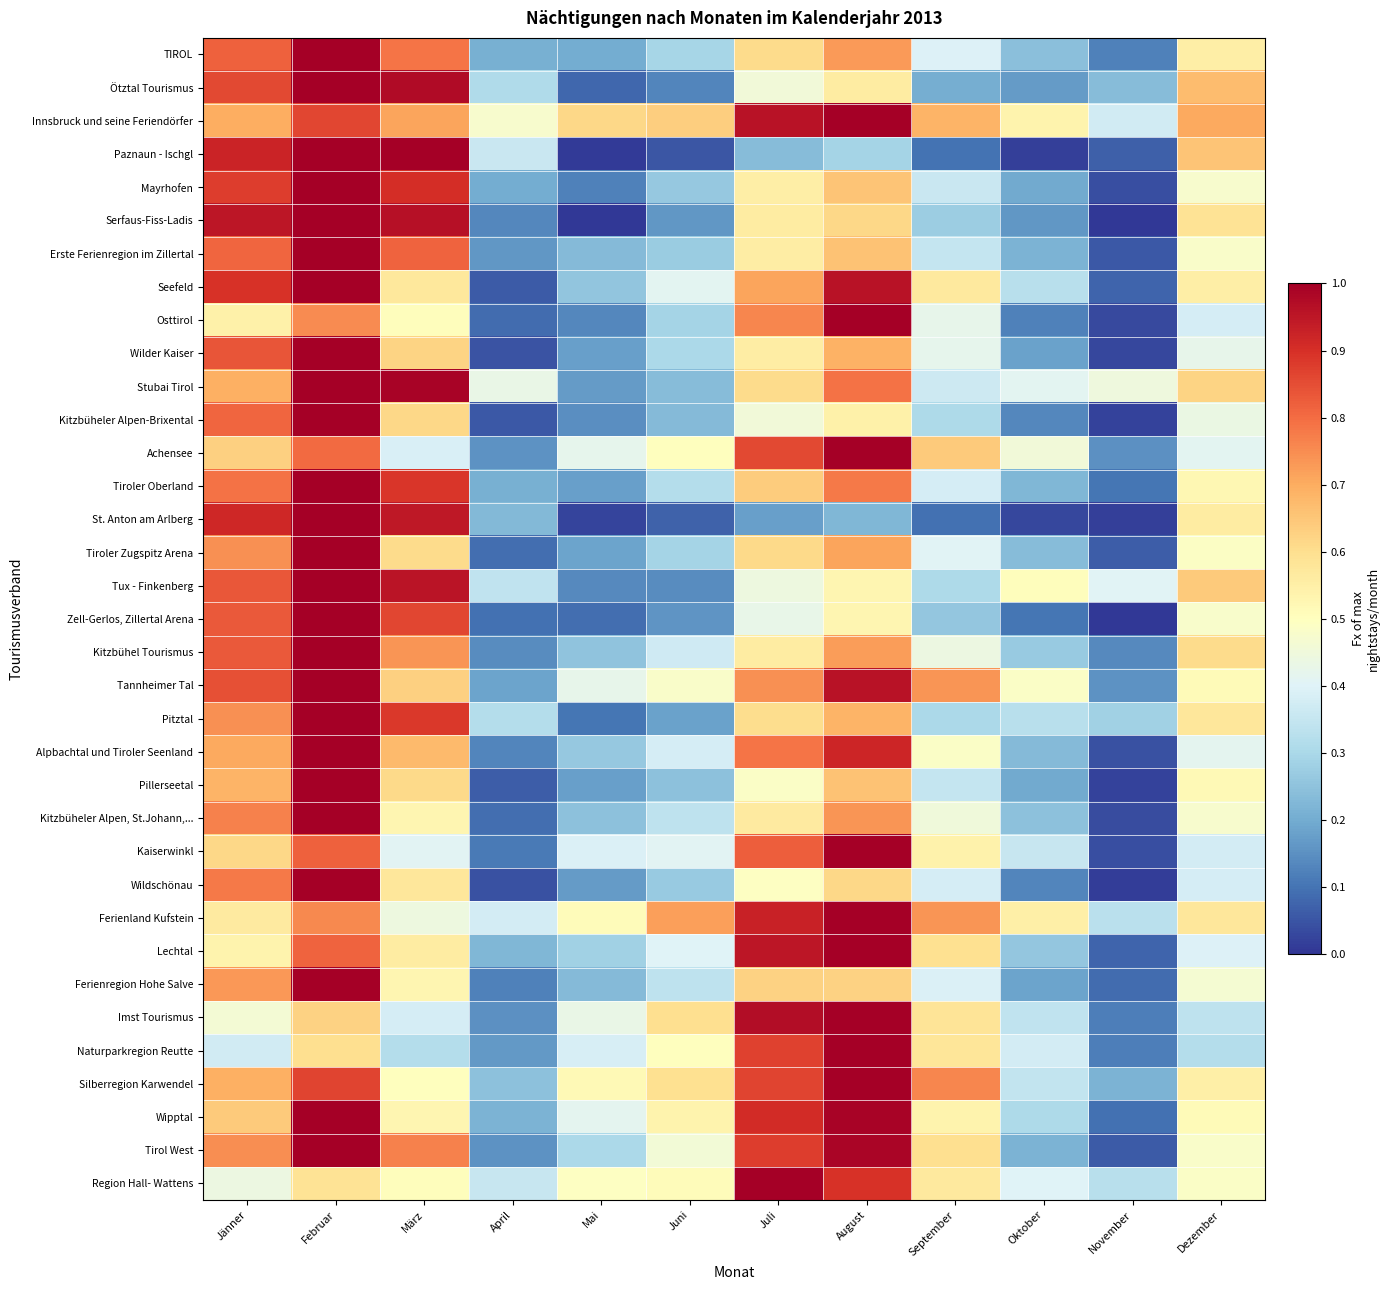

At which category is the sum across all series the highest?

Februar